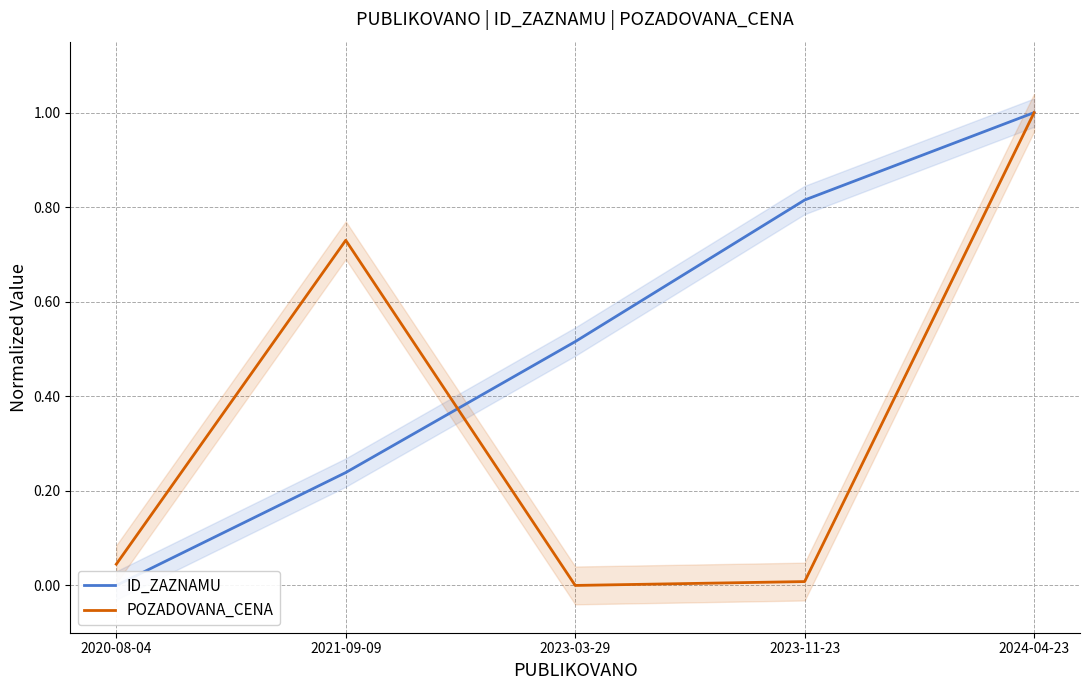

The POZADOVANA_CENA series shows 0.0 at 2023-11-23. True or false?

False